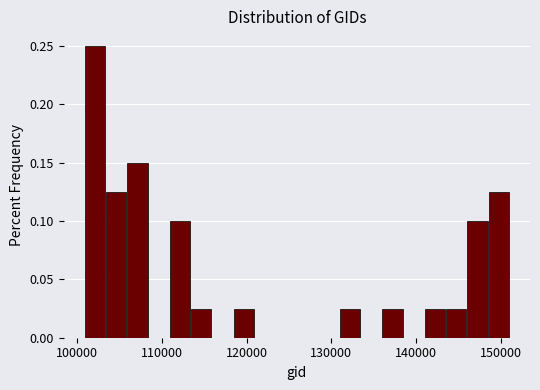

Read against the x-axis, roughly where is the centre of the tallest bar?

102000